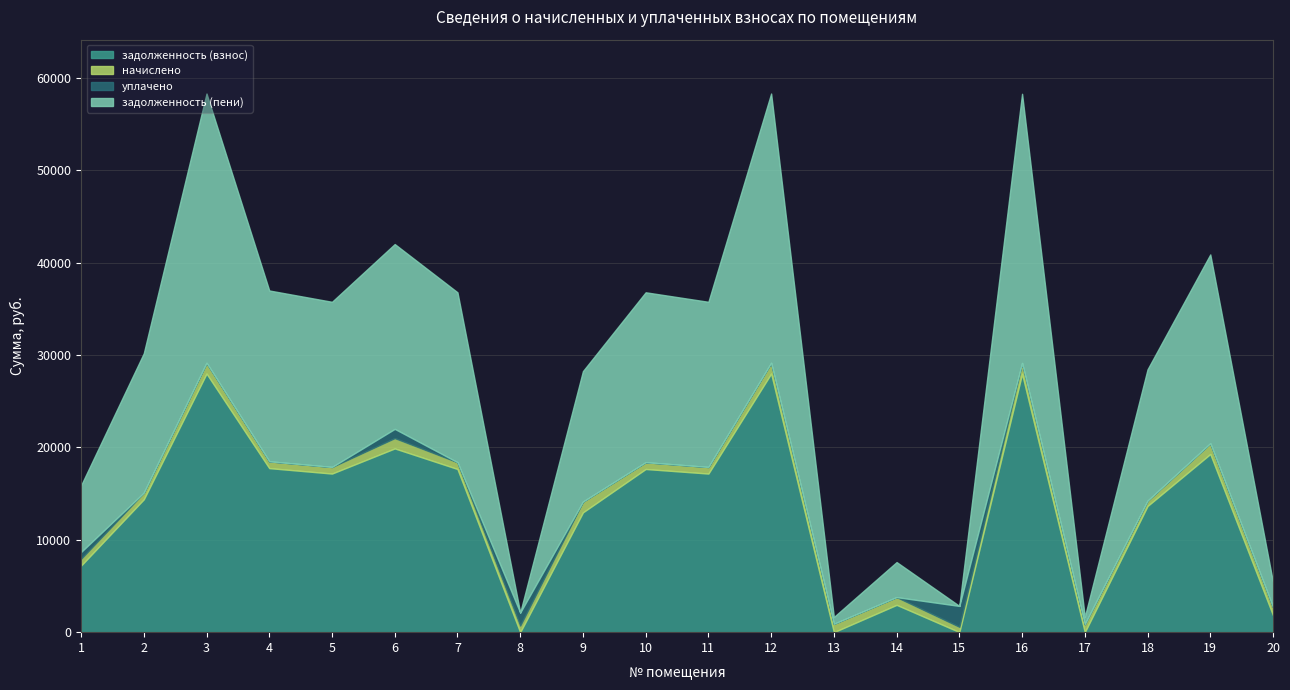

What is the average value of the уплачено series?

270.5